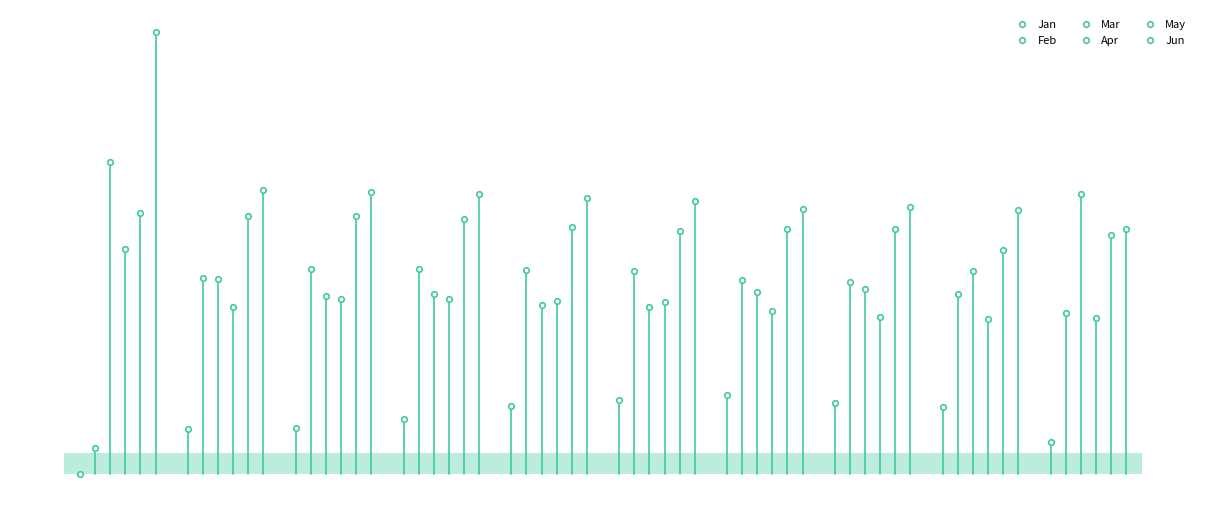

Count the number of categories in the chart.

10